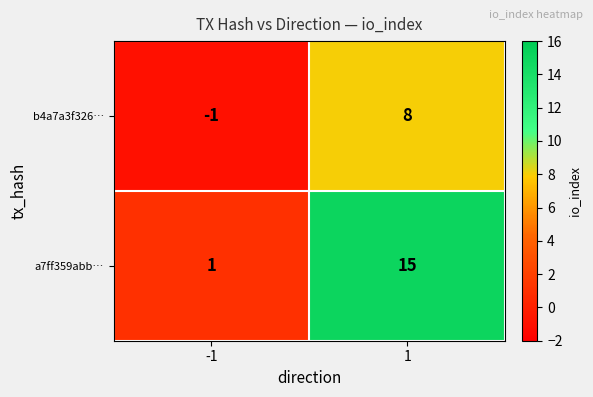

How many data points does each series have?

2